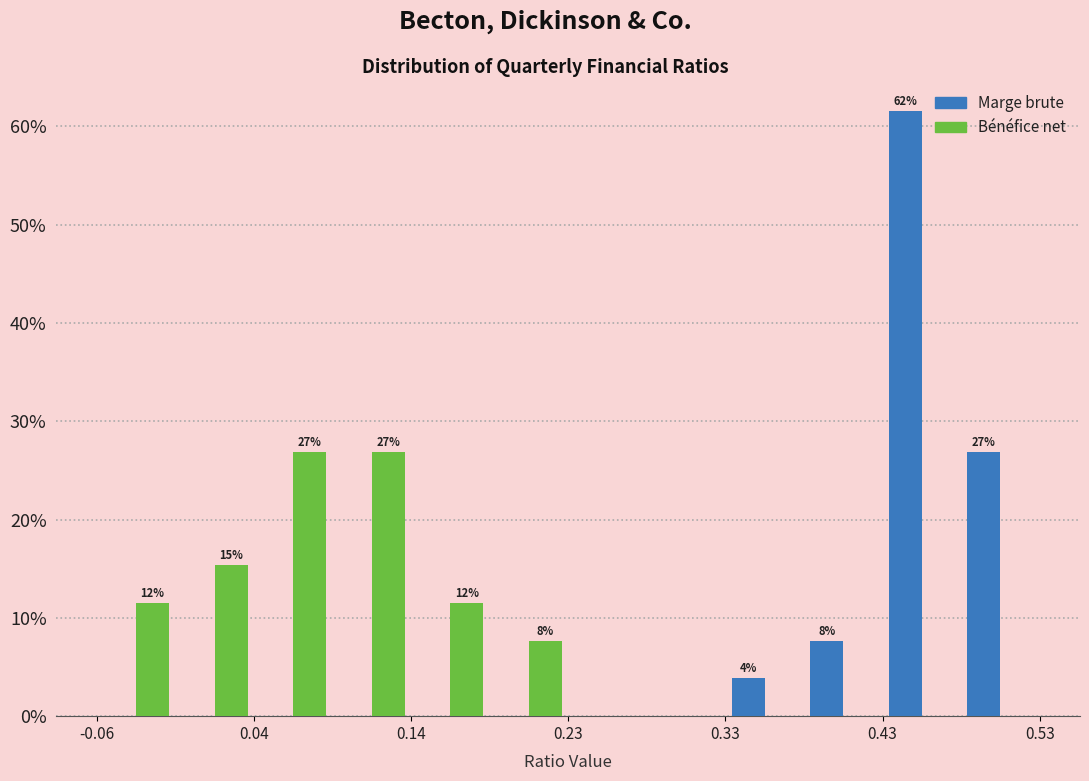

In the Marge brute series, which range on the x-axis has the tallest bar?

0.43 to 0.48